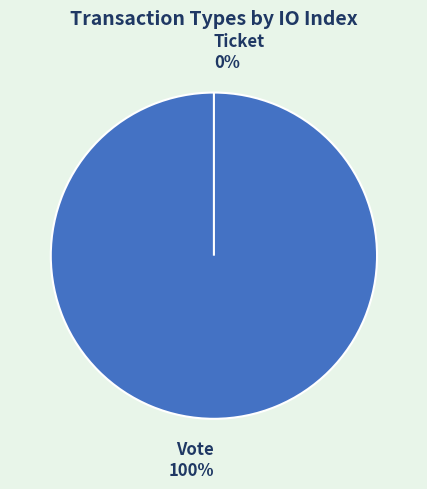

To the nearest percent, what is the difference between the Ticket and Vote slice percentages?

100%